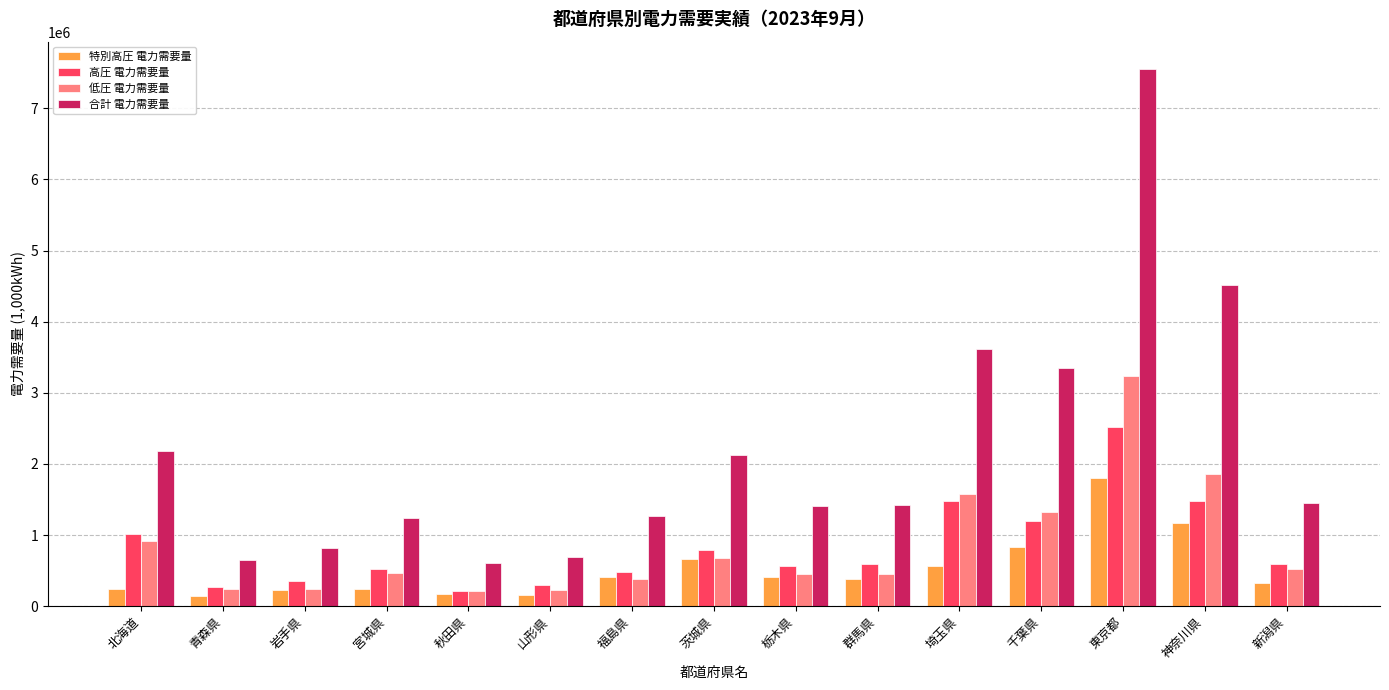

What is the greatest value displayed?

7557886.9